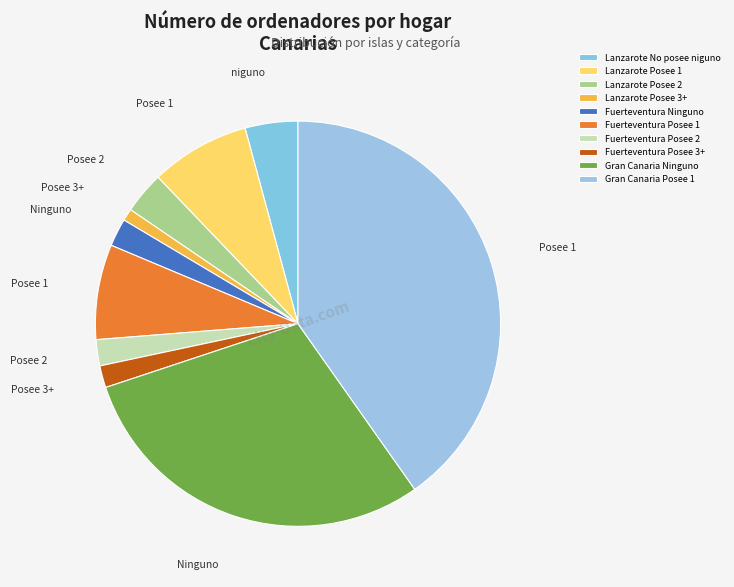

Which category has the biggest portion of the pie?

Gran Canaria Posee 1